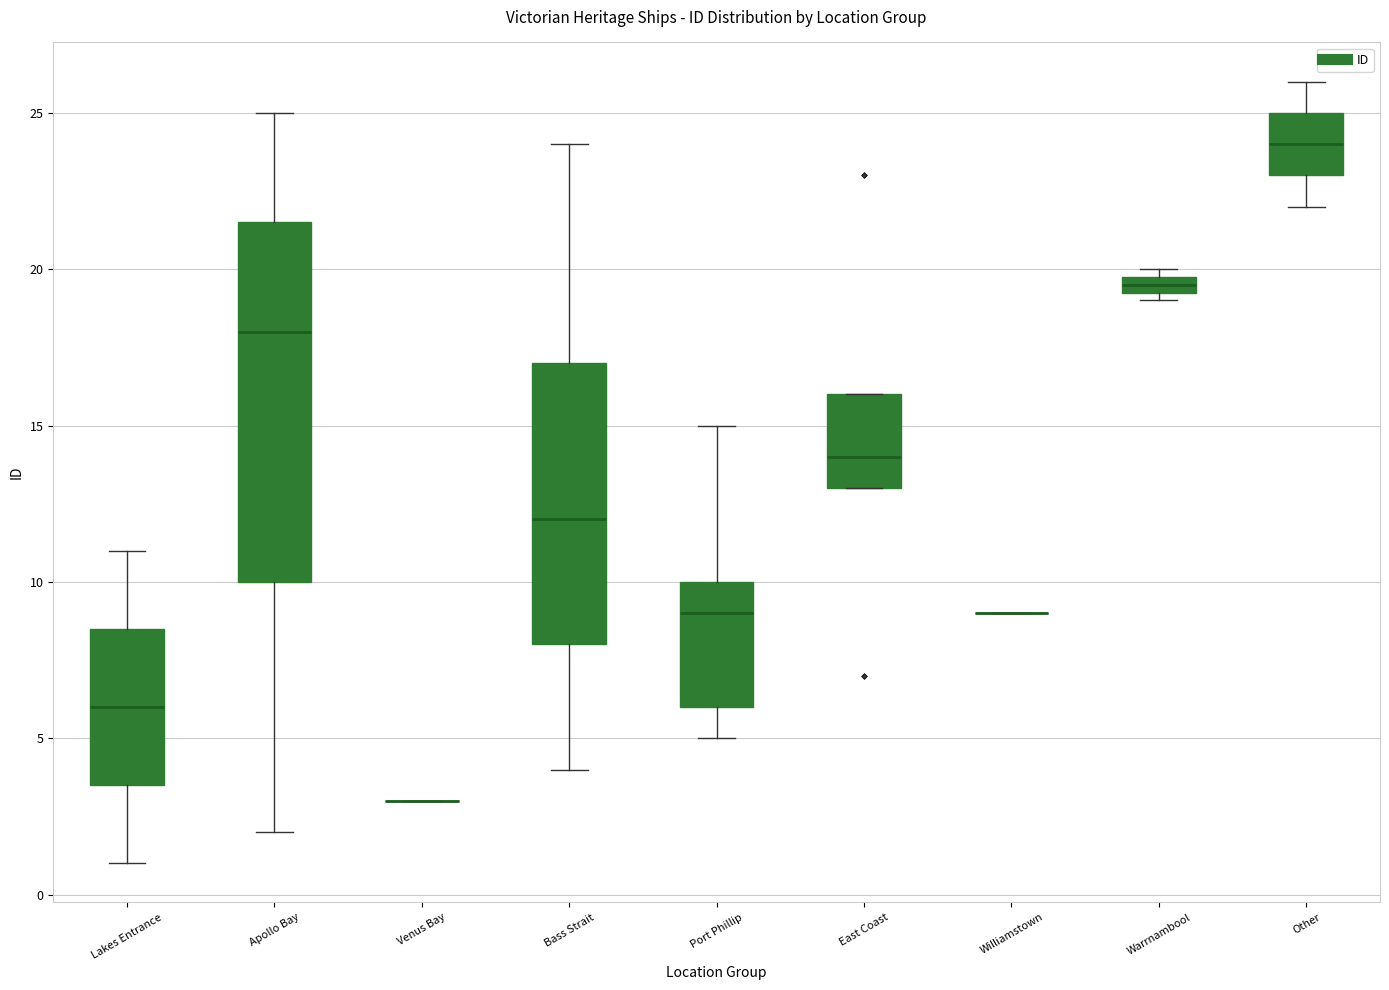

Comparing the boxes themselves (not the whiskers), which one is the tallest?

Apollo Bay